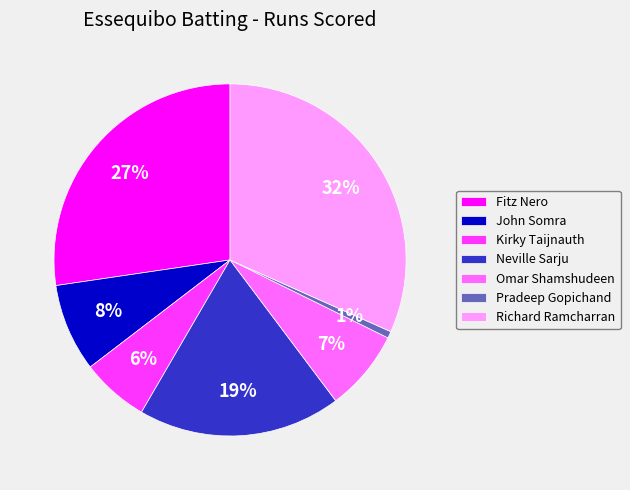

To the nearest percent, what percentage of the pie is Neville Sarju?

19%